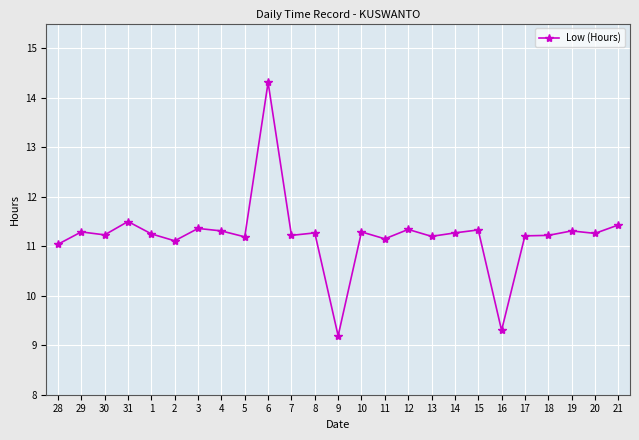

What is the label of the 8th point from the left?

4